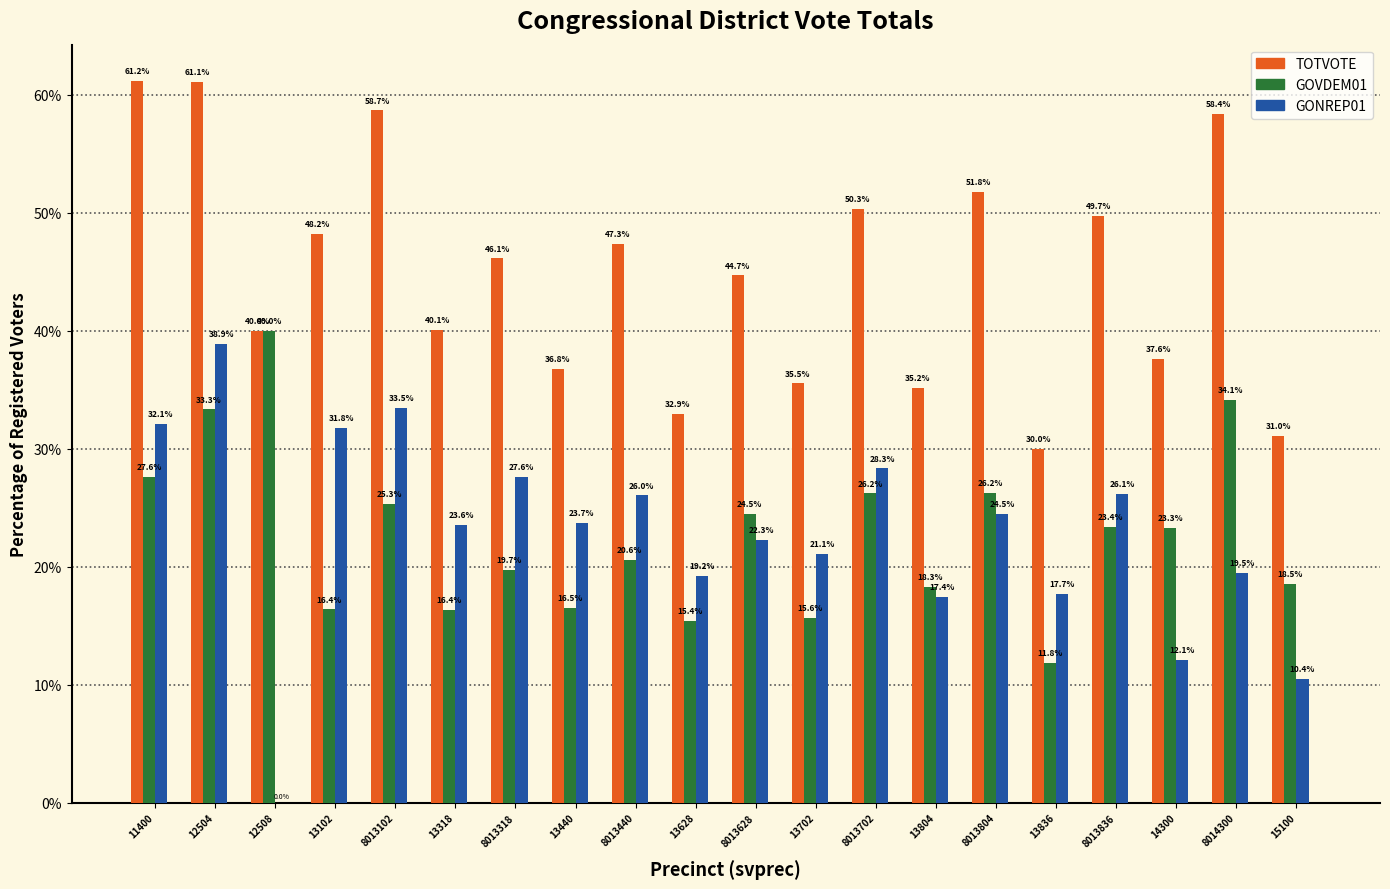

What is the total value across all series at 13440?

77.0